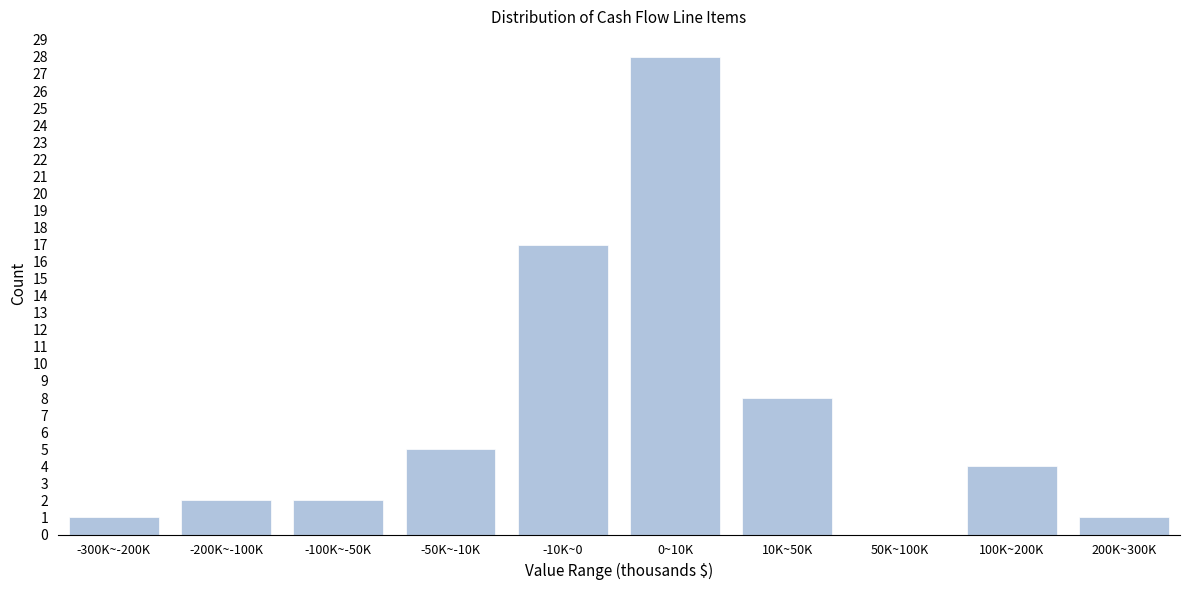

Reading right to left, what are all the values shown in this chart?

200K~300K=1	100K~200K=4	50K~100K=0	10K~50K=8	0~10K=28	-10K~0=17	-50K~-10K=5	-100K~-50K=2	-200K~-100K=2	-300K~-200K=1